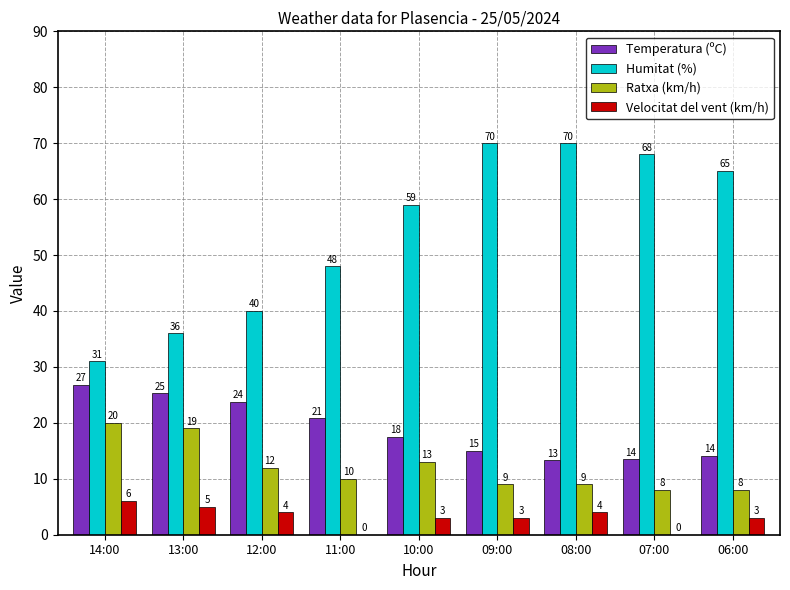

How many data points does each series have?

9